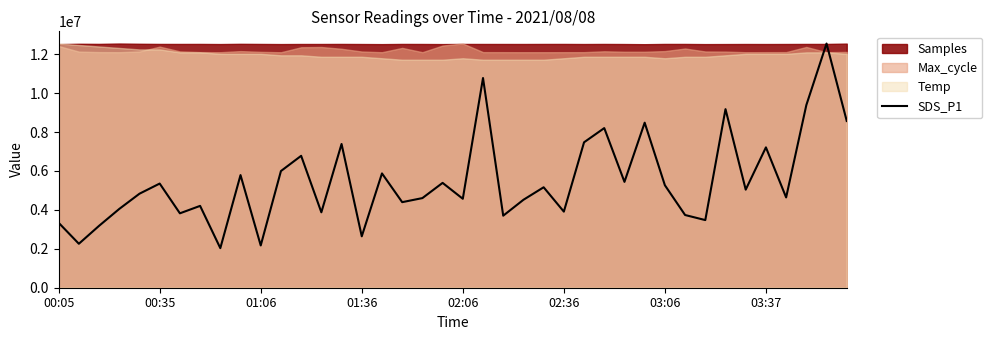

Is it true that the value at 26 is 7472174.3?

True